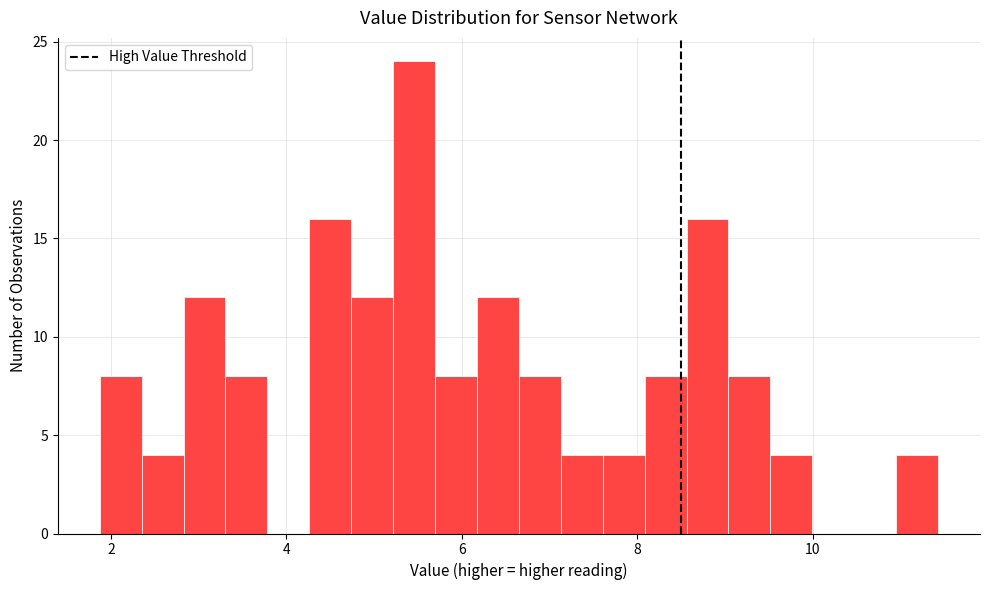

Read against the x-axis, roughly where is the centre of the tallest bar?

5.4